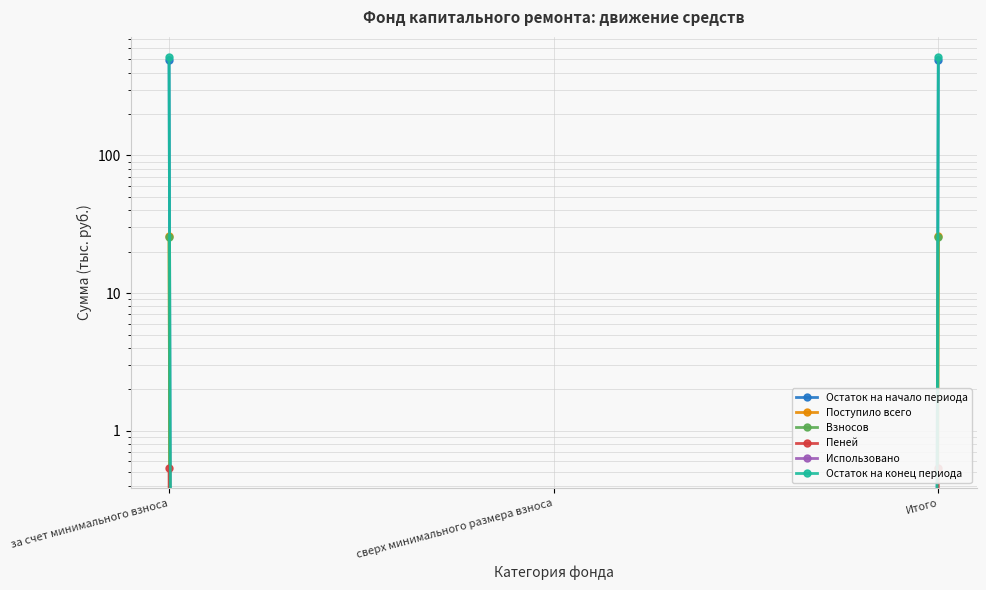

Reading left to right, transcribe all the data shown in this chart.

Остаток на начало периода: 489.1	0.0	489.1
Поступило всего: 25.9	0.0	25.9
Взносов: 25.4	0.0	25.4
Пеней: 0.5	0.0	0.5
Использовано: 0.0	0.0	0.0
Остаток на конец периода: 515.0	0.0	515.0